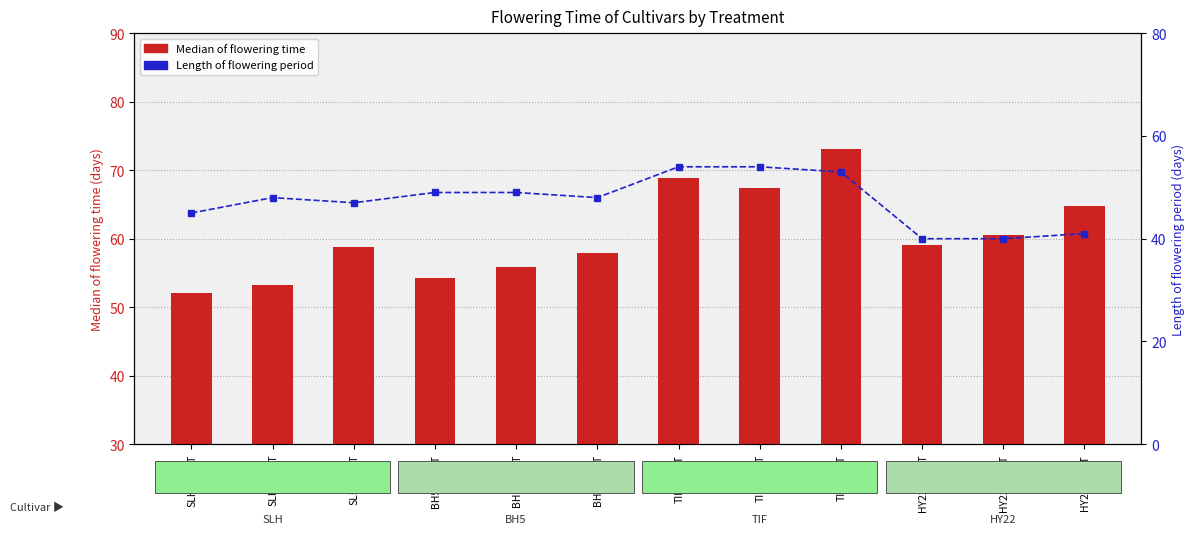

Where does the Median of flowering time series first go above 59?

TIF_SDHT